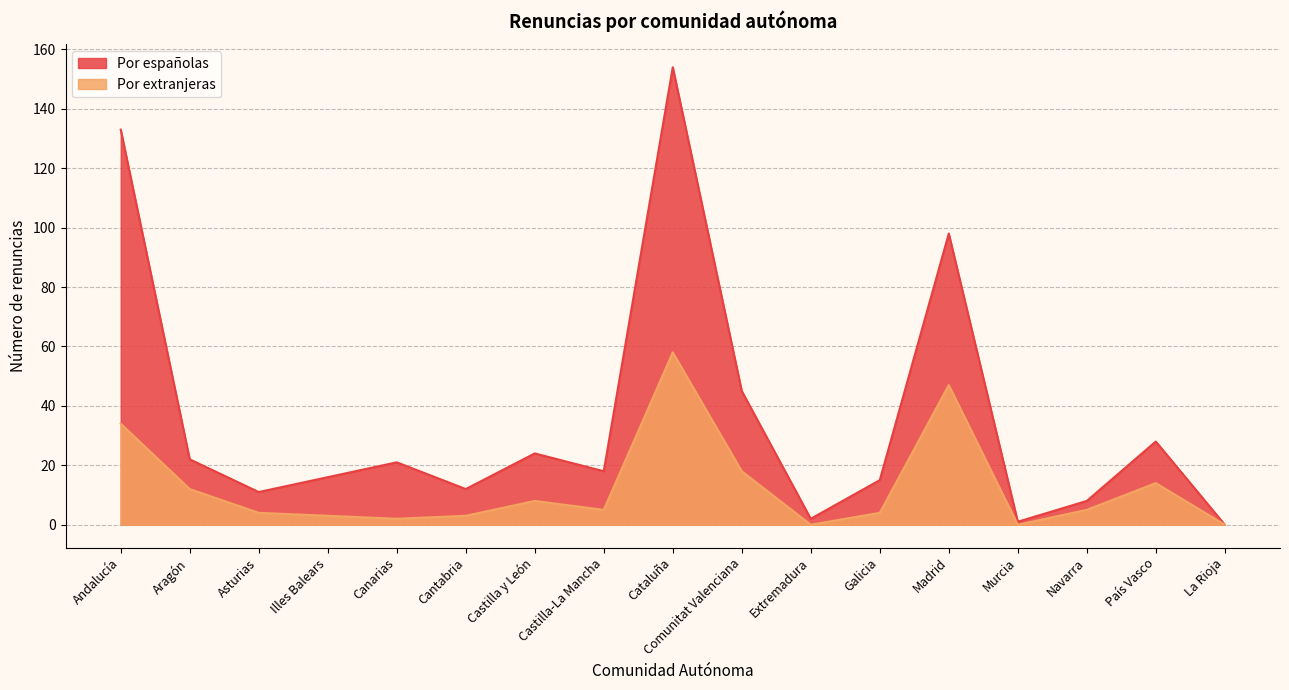

How many interior local peaks does the Por extranjeras series have?

4